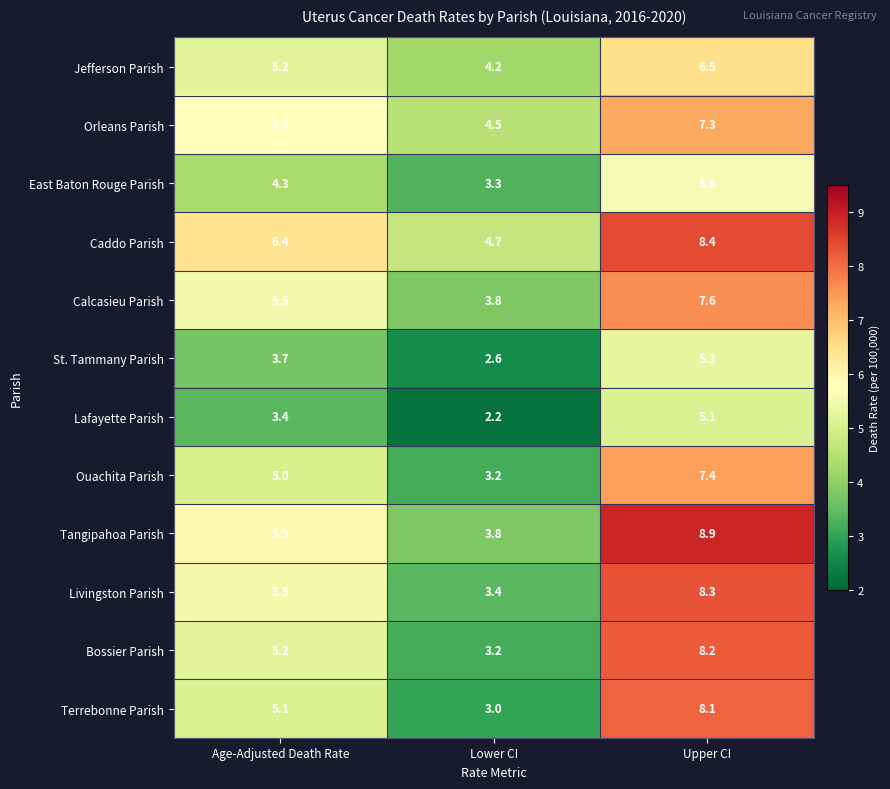

Read the Calcasieu Parish value at Age-Adjusted Death Rate.

5.5